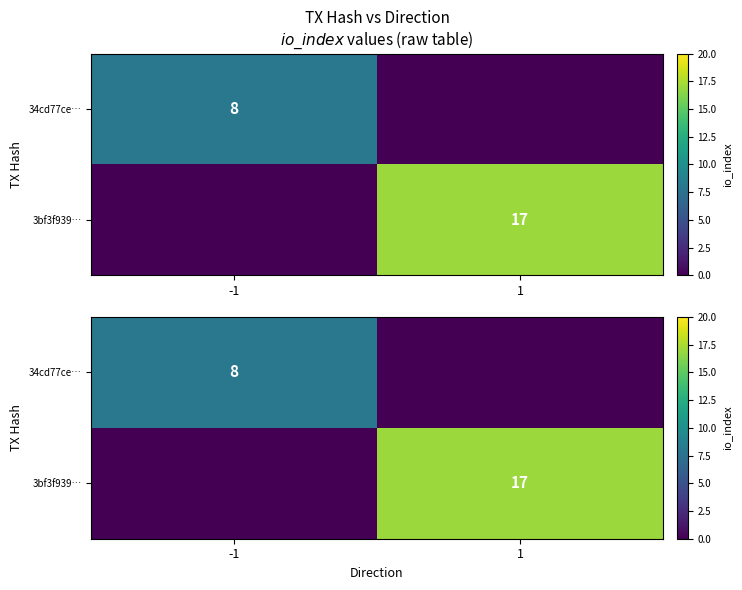

Between 1 and -1, which is larger?

-1